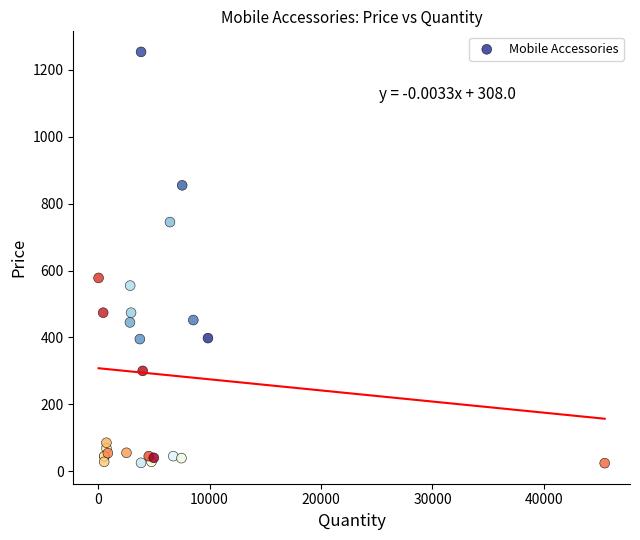

What Y value in the scatter plot is closest to 639?

578